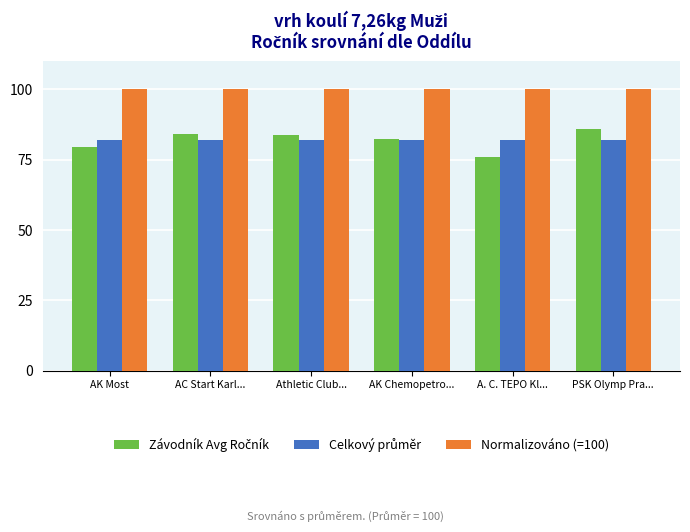

What is the total value across all series at AC Start Karl...?

266.0